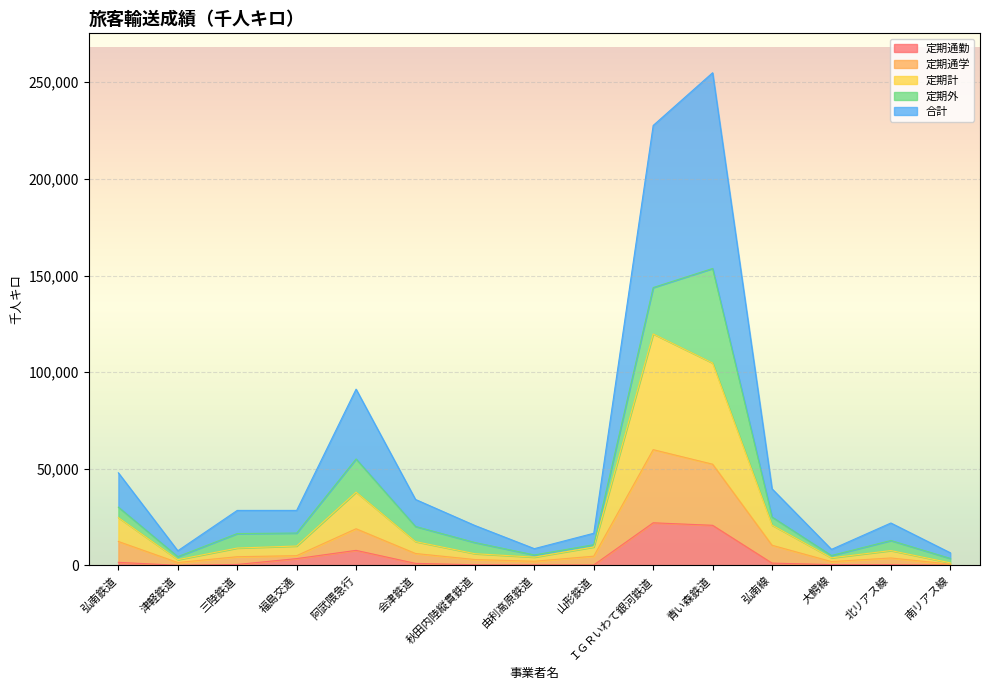

Rank the categories by 合計 value from lowest to highest.

南リアス線, 津軽鉄道, 大鰐線, 由利高原鉄道, 山形鉄道, 秋田内陸縦貫鉄道, 北リアス線, 三陸鉄道, 福島交通, 会津鉄道, 弘南線, 弘南鉄道, 阿武隈急行, ＩＧＲいわて銀河鉄道, 青い森鉄道